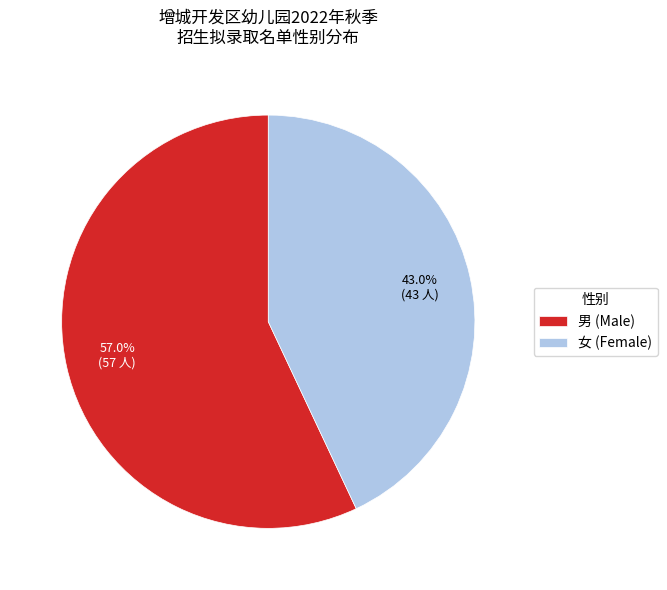

Does 男 represent more than half of the total?

Yes